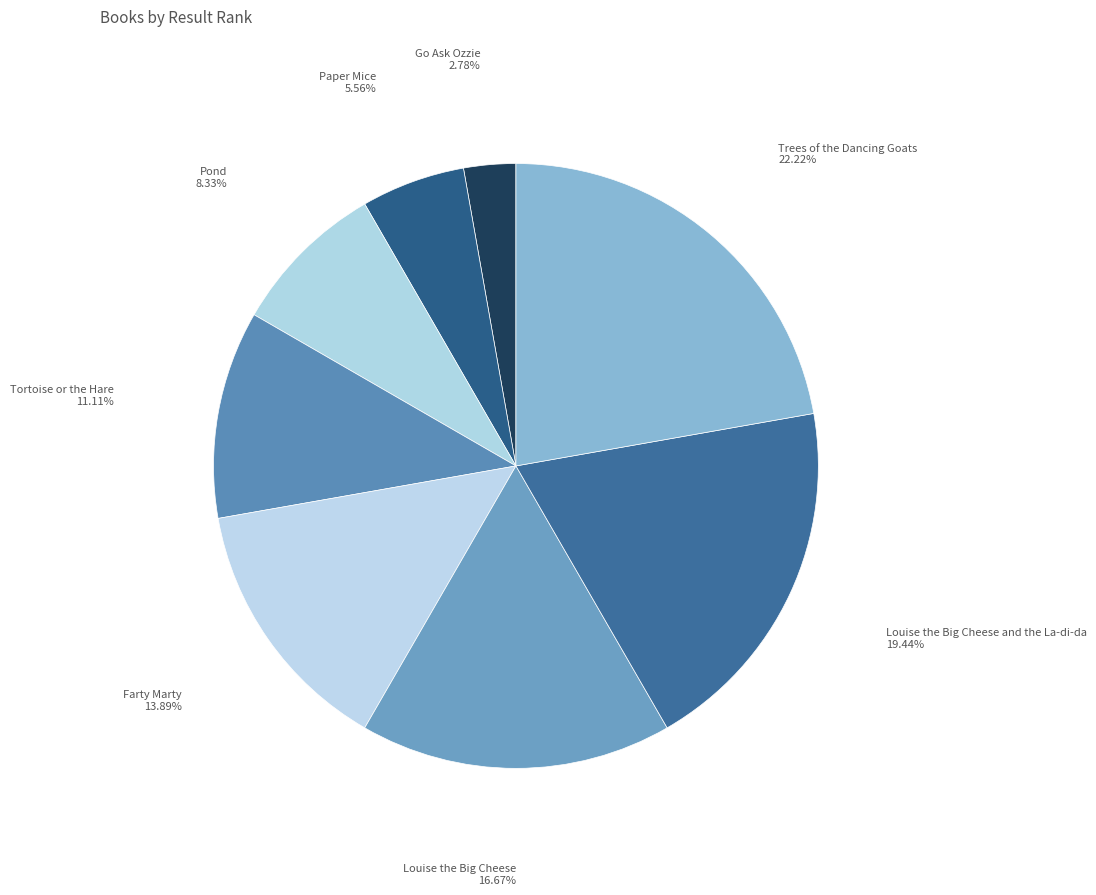

What percentage is the Tortoise or the Hare slice, to the nearest percent?

11%